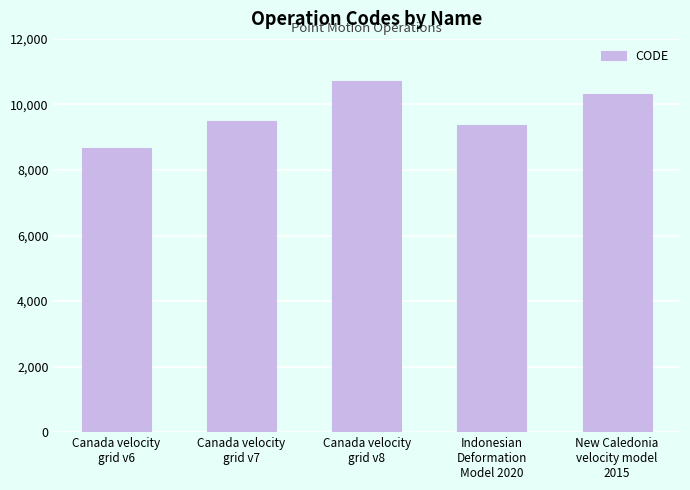

The chart shows a value of 4530 at Canada velocity
grid v8. True or false?

False